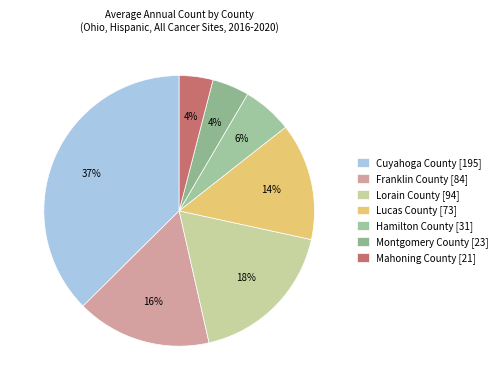

Does Lorain County account for over 50% of the chart?

No